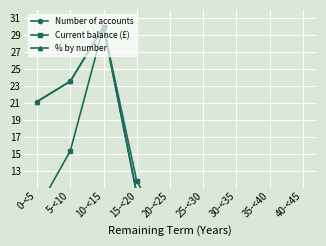

What is the label of the 1st point from the left?

0-<5